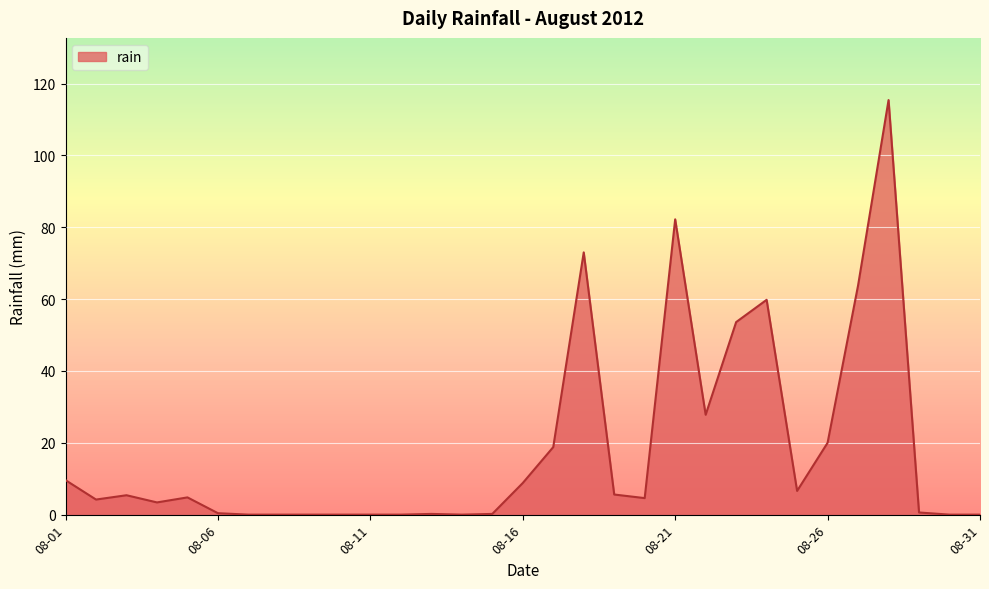

What is the greatest value displayed?

115.4